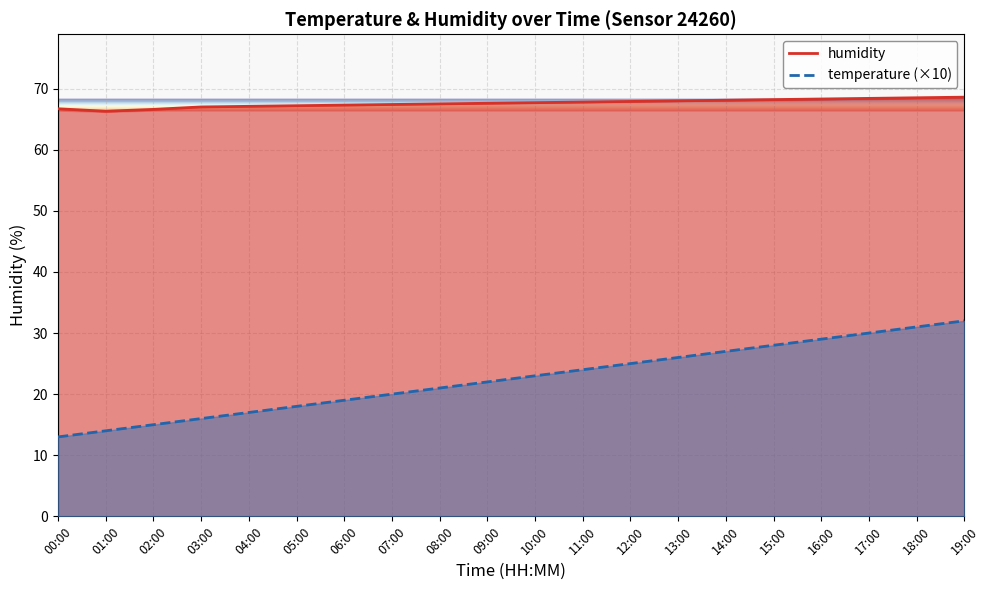

What is the value of the humidity point at the 14th from the left?

68.0